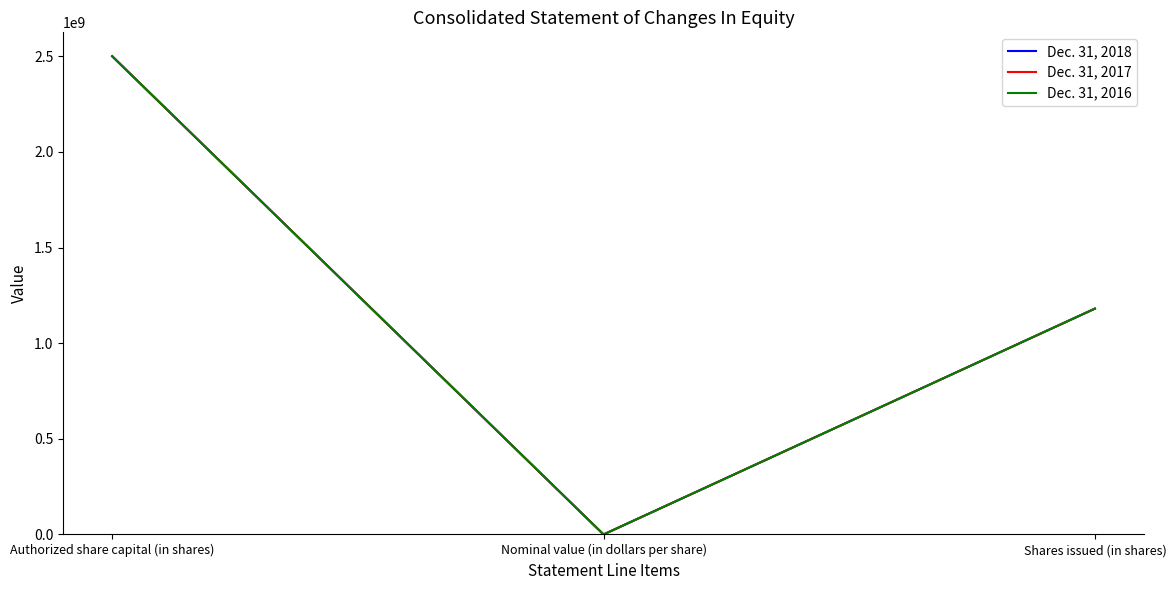

Does the chart have visible grid lines?

No